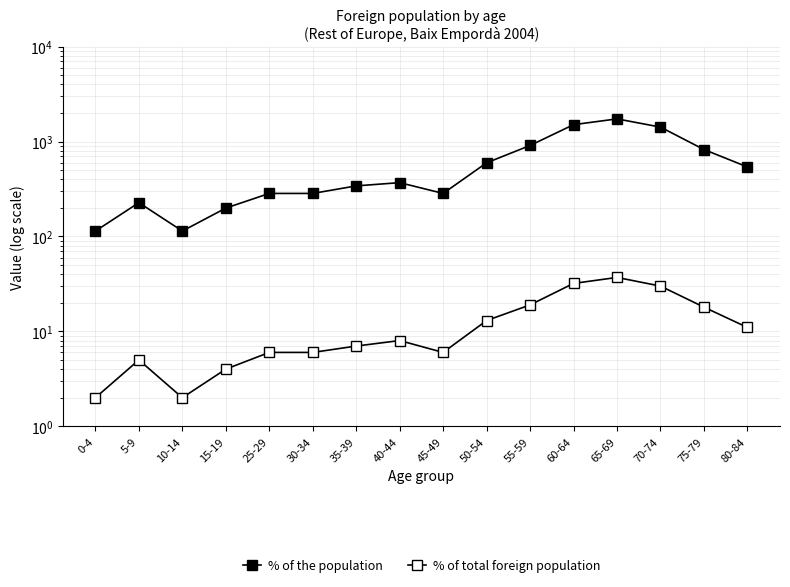

At how many categories does at least one series exceed 1083?

3